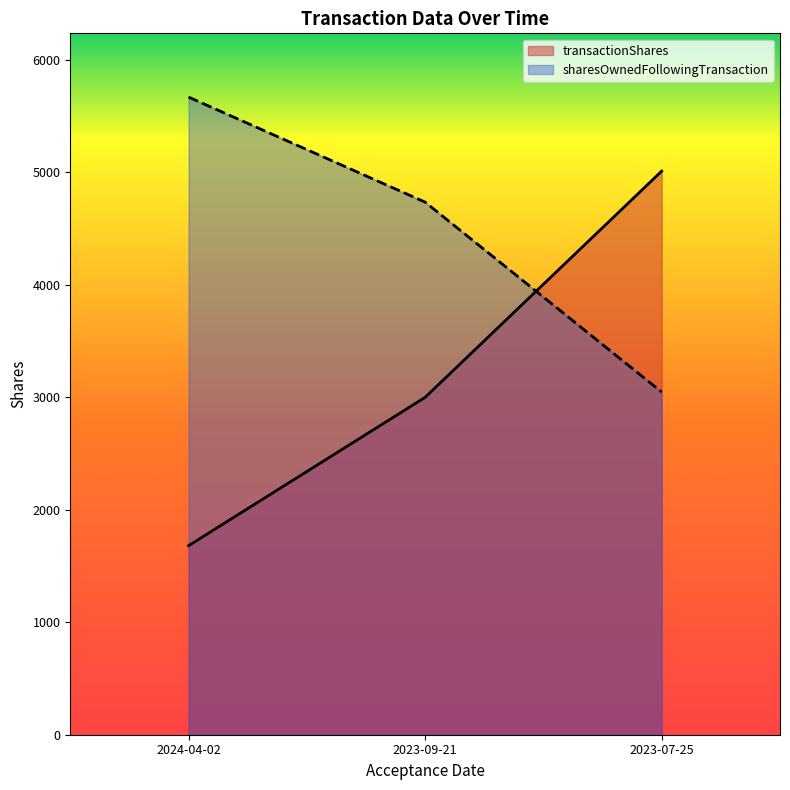

Reading left to right, transcribe all the data shown in this chart.

transactionShares: 2024-04-02=1681	2023-09-21=3000	2023-07-25=5012
sharesOwnedFollowingTransaction: 2024-04-02=5670	2023-09-21=4736	2023-07-25=3047